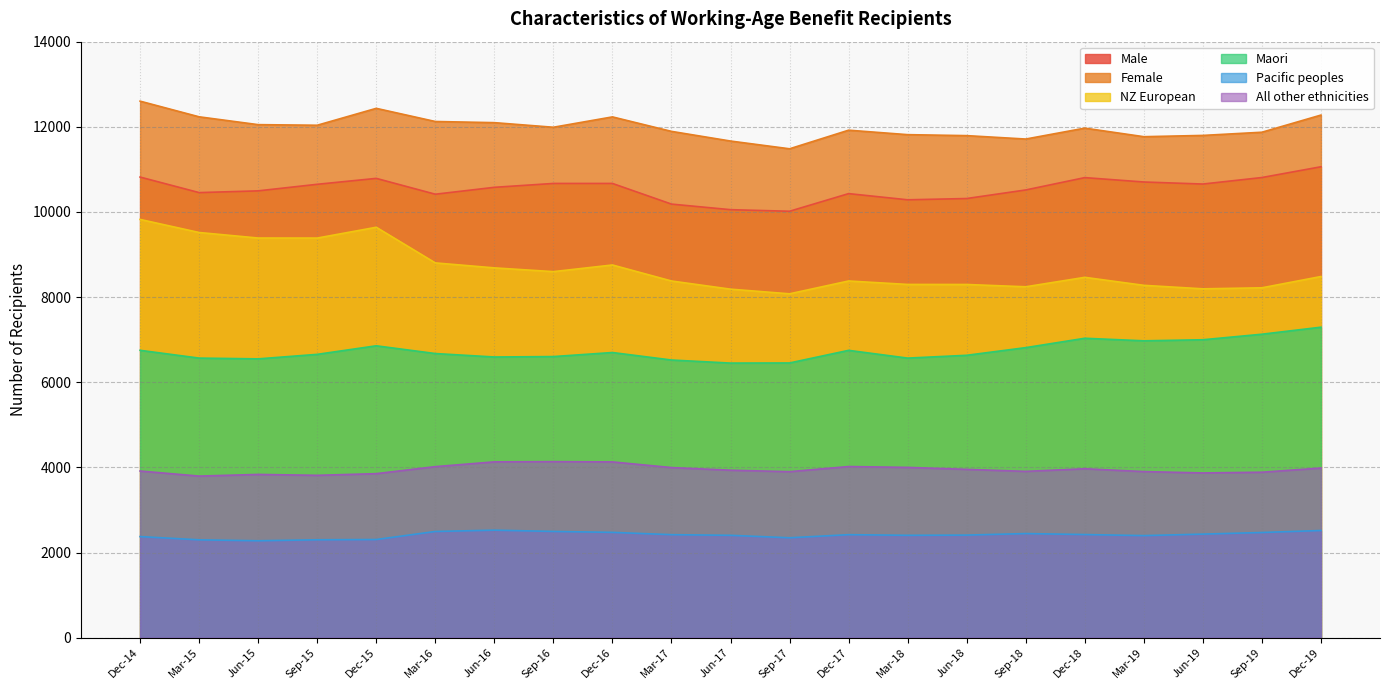

How many lines are shown in the chart?

6